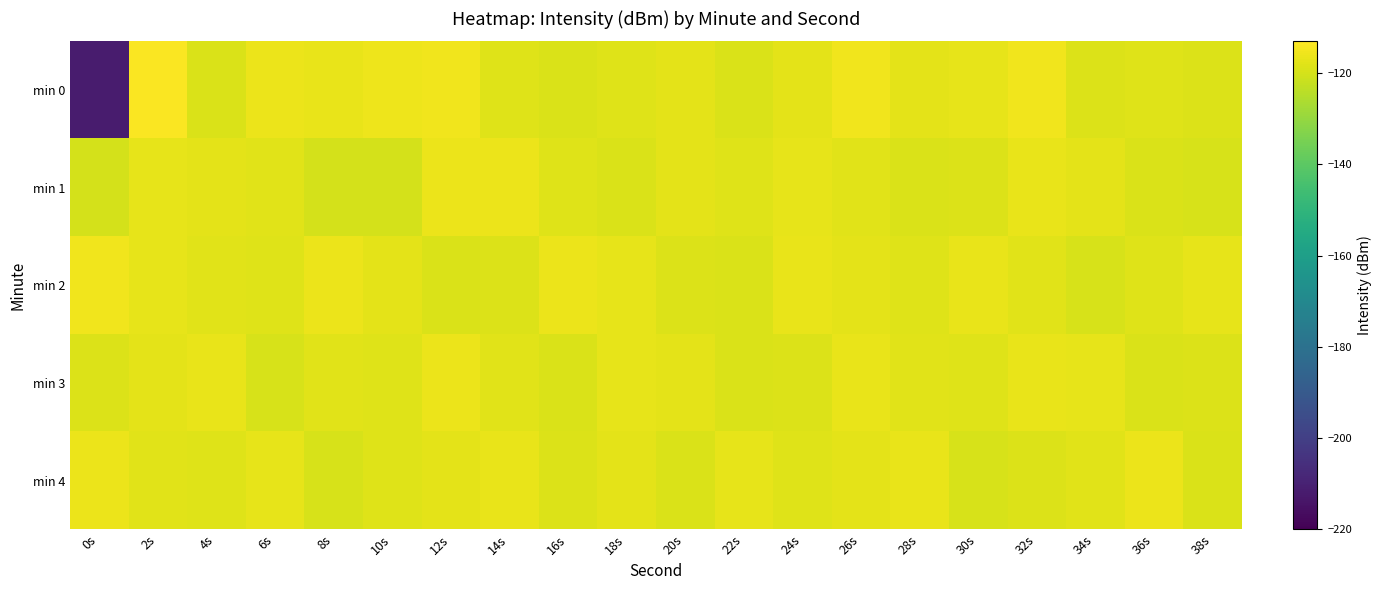

Which category has the lowest value across all series?

0s